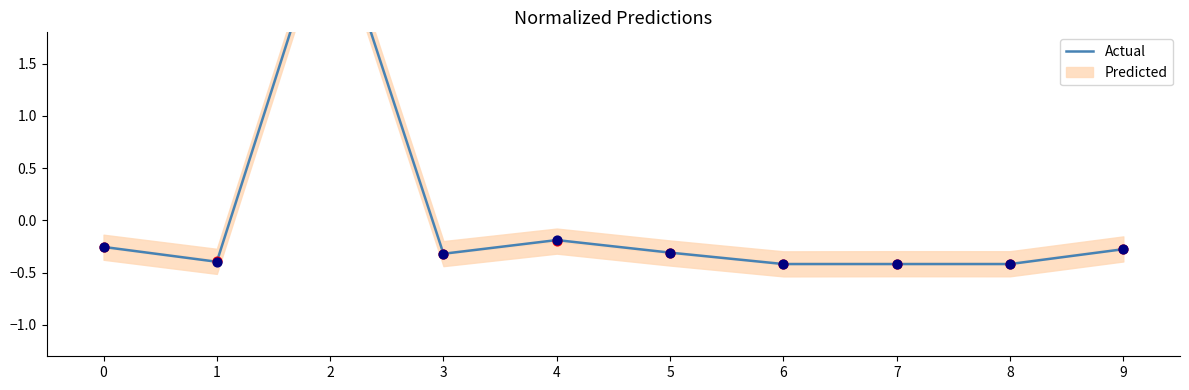

What is the change in value from 0 to 7?

-0.2